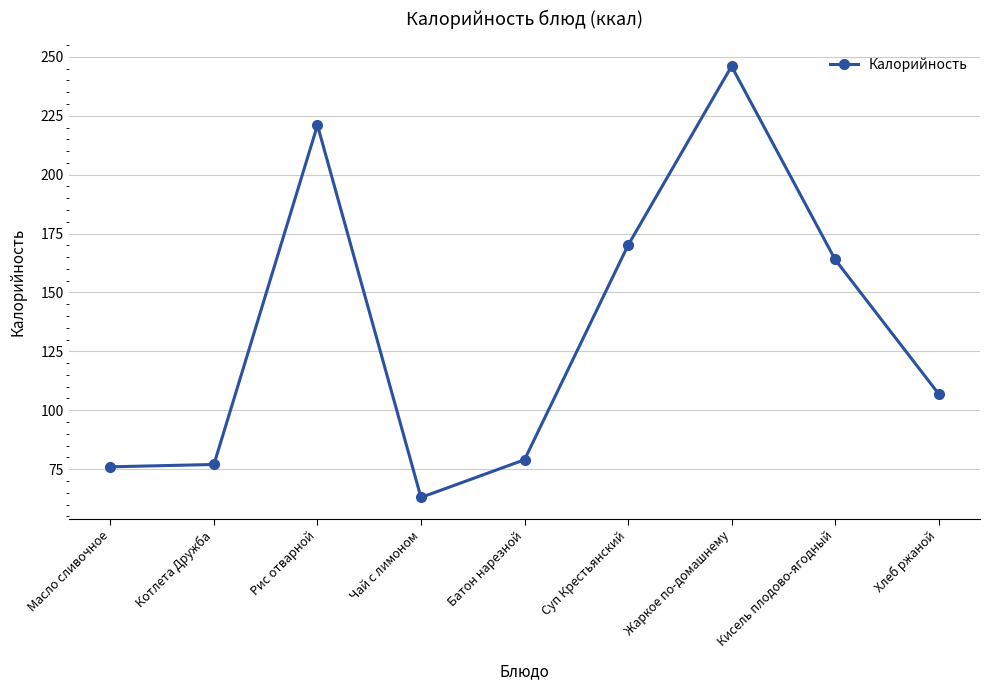

What is the sum of the values at Жаркое по-домашнему and Суп Крестьянский?

416